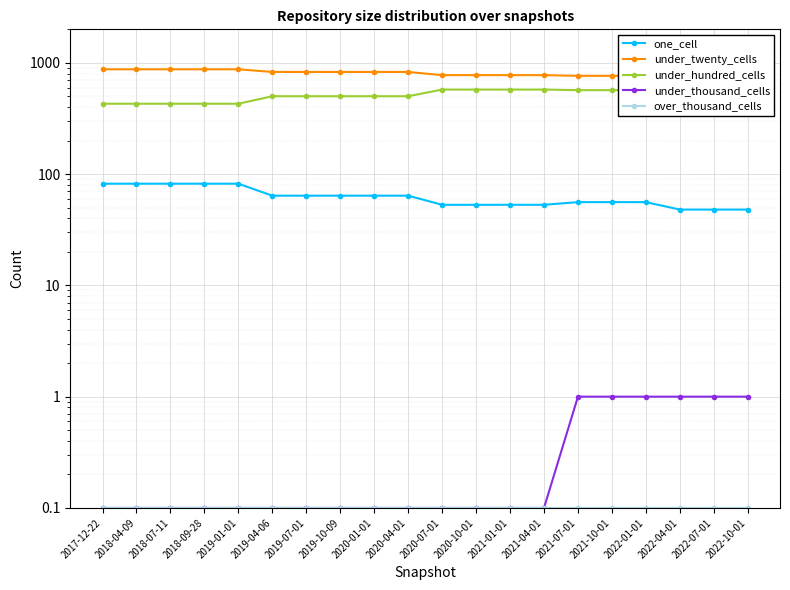

Is it true that under_twenty_cells equals 1194.0 at 2018-09-28?

False